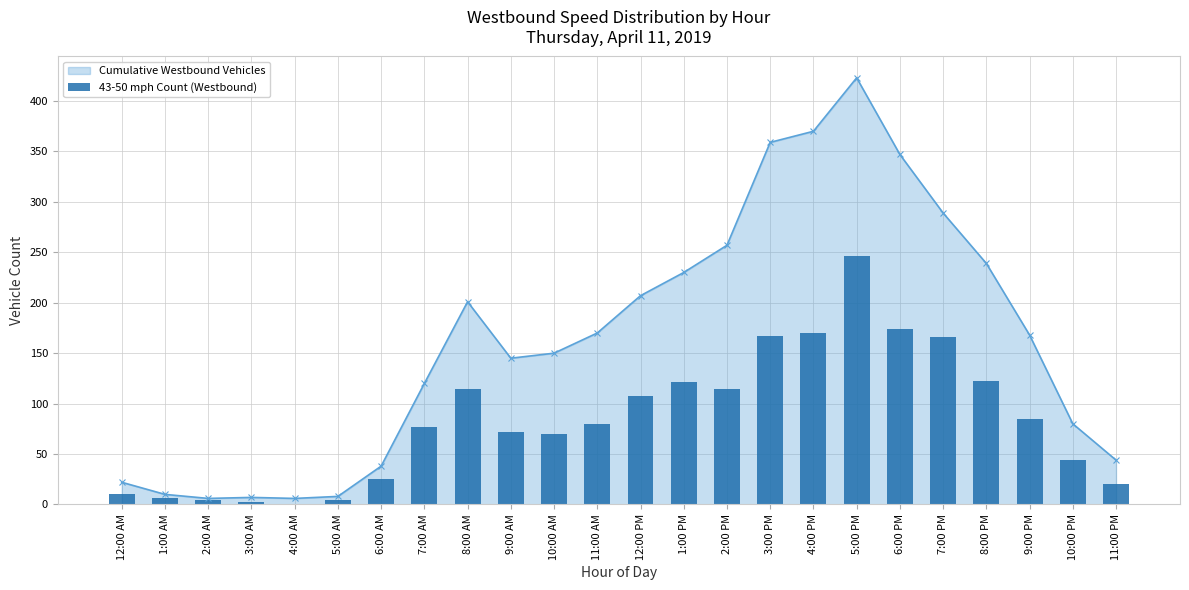

What is the value of the Cumulative Westbound Vehicles point at the 15th from the left?

257